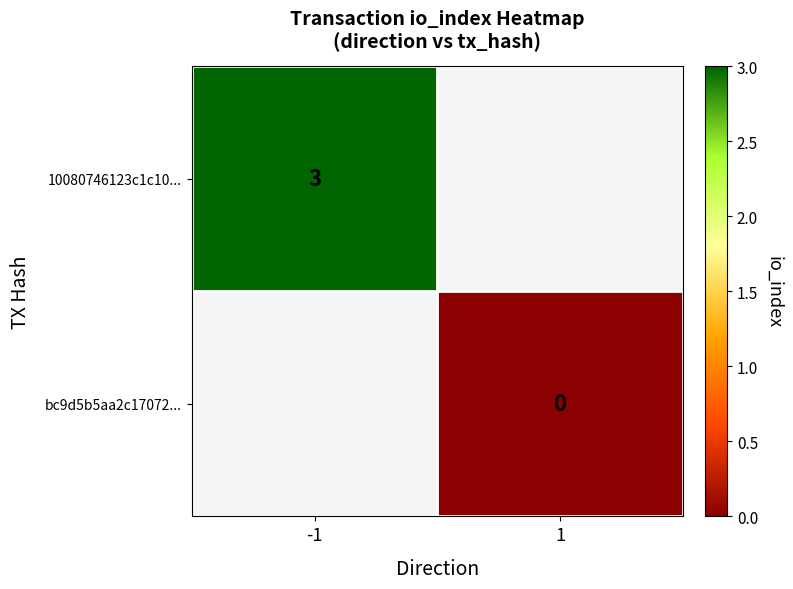

What is the greatest value displayed?

3.0